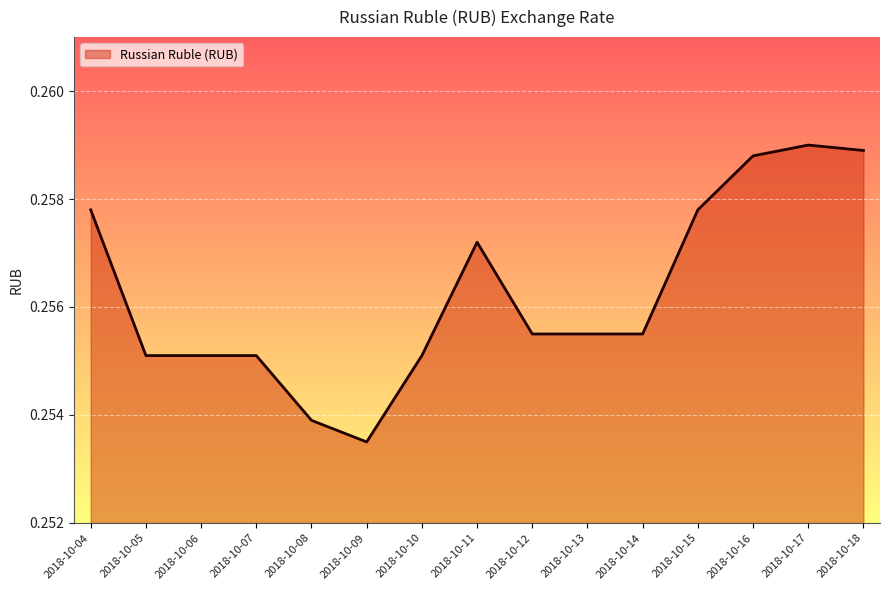

Does the chart display data point markers on the line(s)?

No